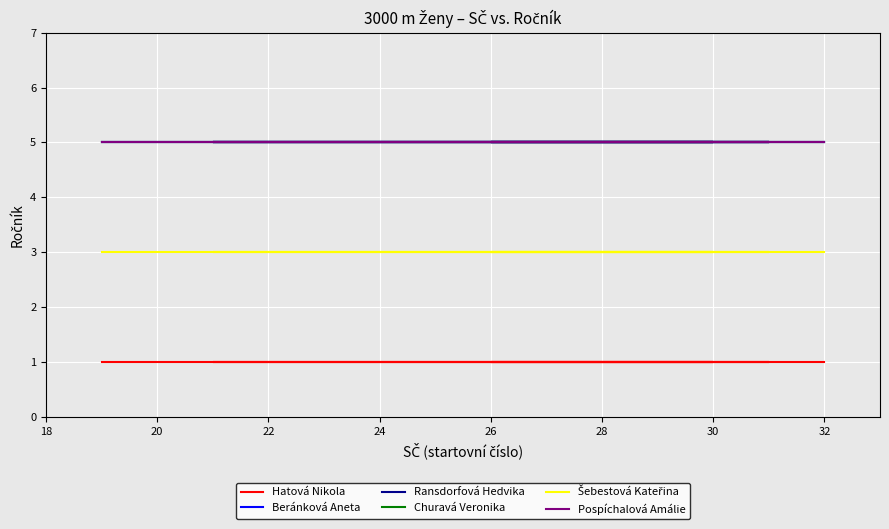

Which series has the largest range (max minus min)?

Hatová Nikola